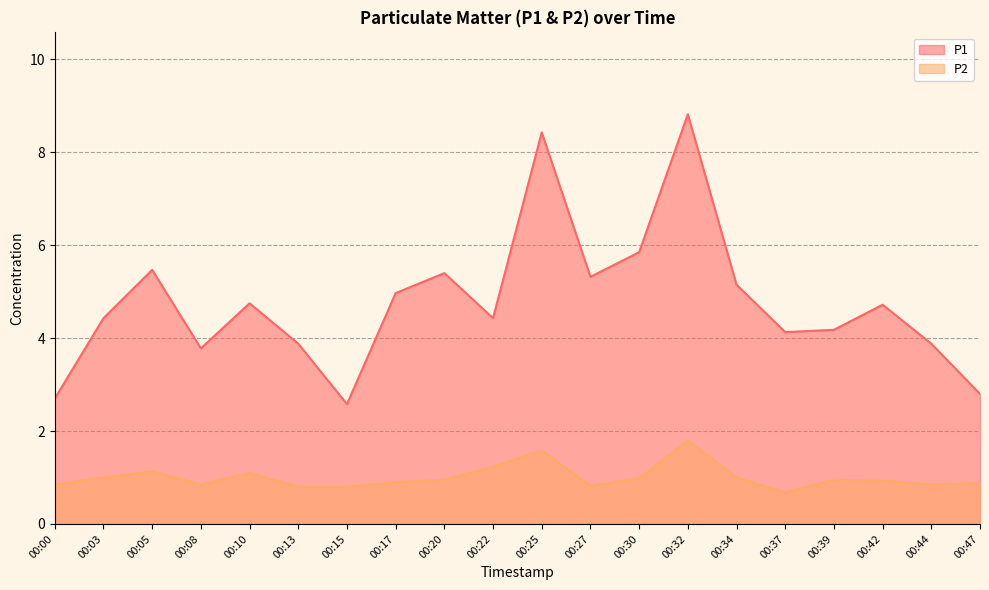

True or false: P2 and P1 intersect in this chart.

False